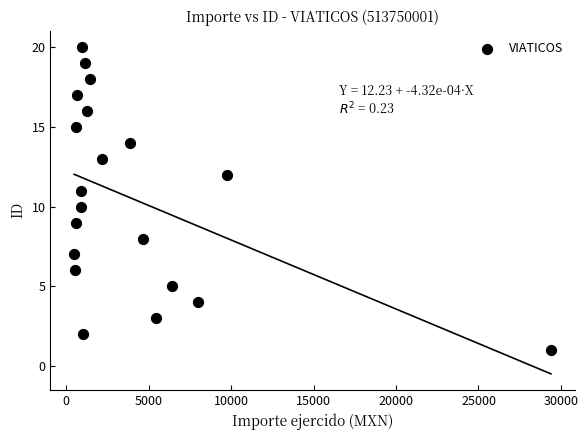

What is the range of Y values (max minus min)?

19